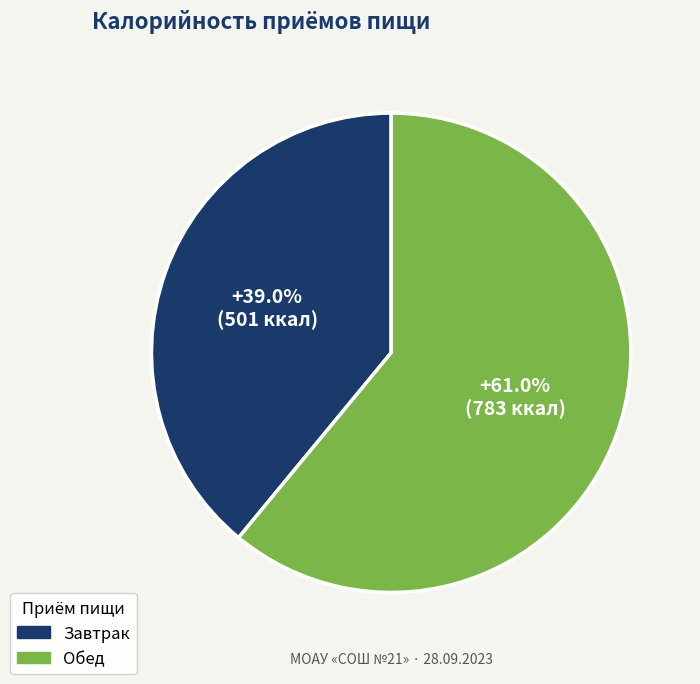

To the nearest percent, what is the average slice percentage?

50%